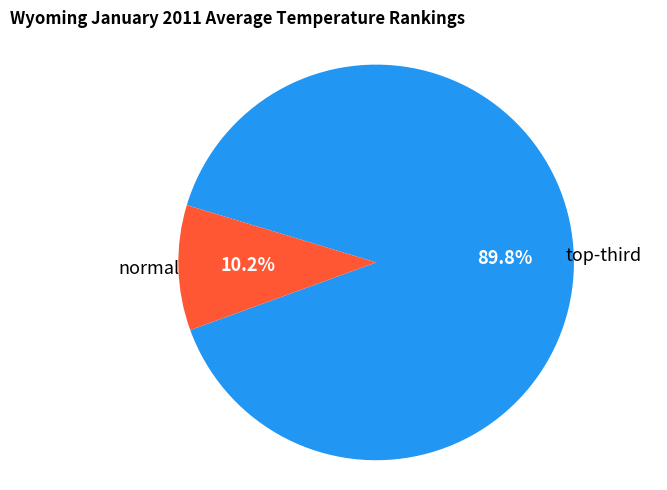

Rank the categories by value from highest to lowest.

top-third, normal